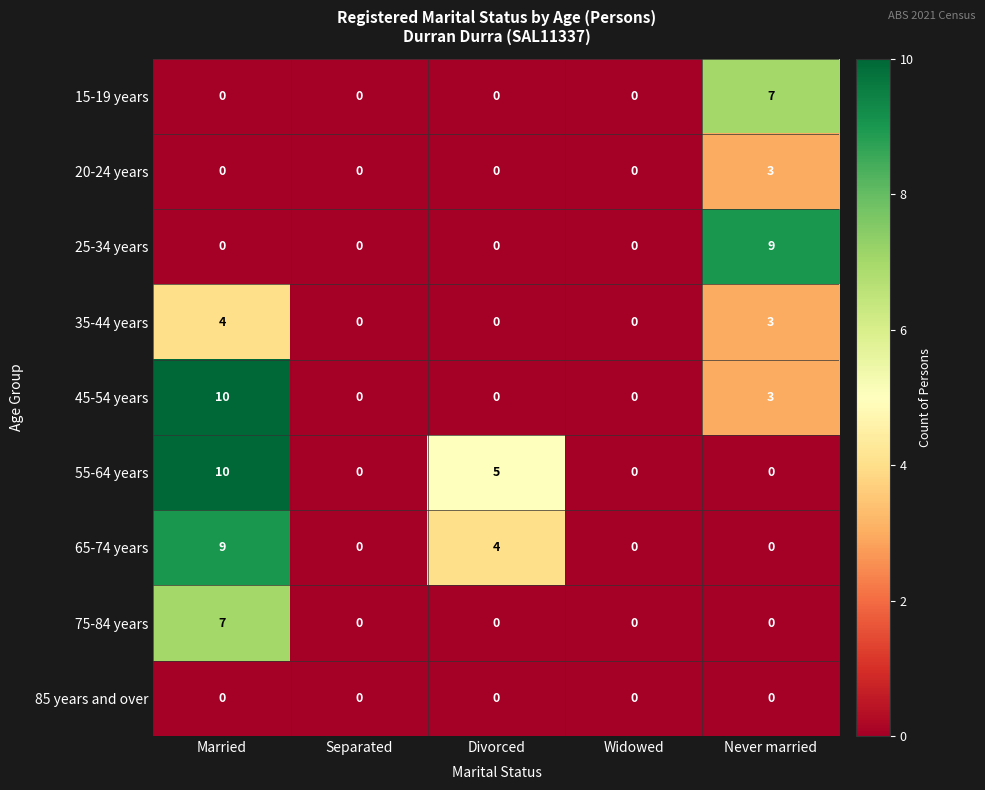

Which series changed the most between Separated and Divorced?

55-64 years